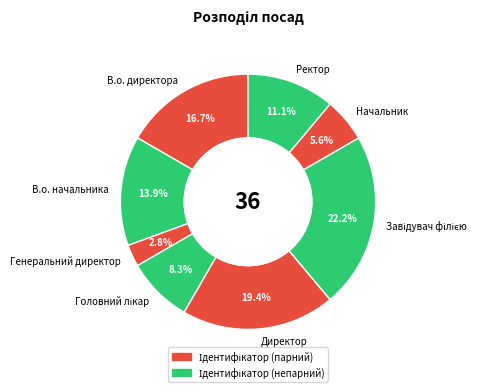

Approximately how many times larger is the value at Директор compared to В.о. начальника?

1.4